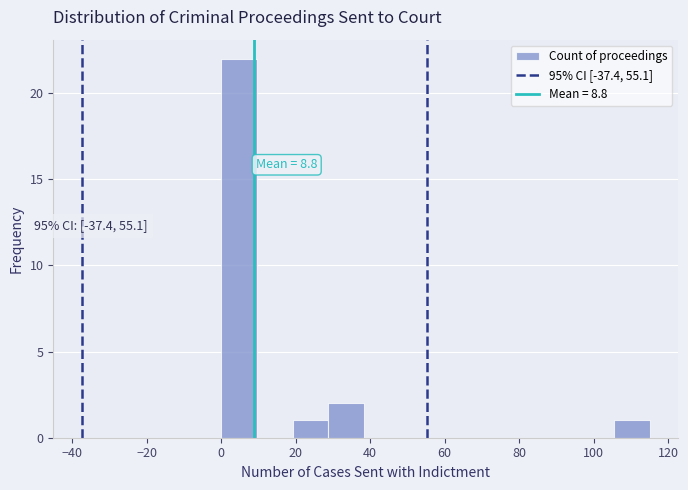

Which range on the x-axis has the tallest bar?

0 to 10